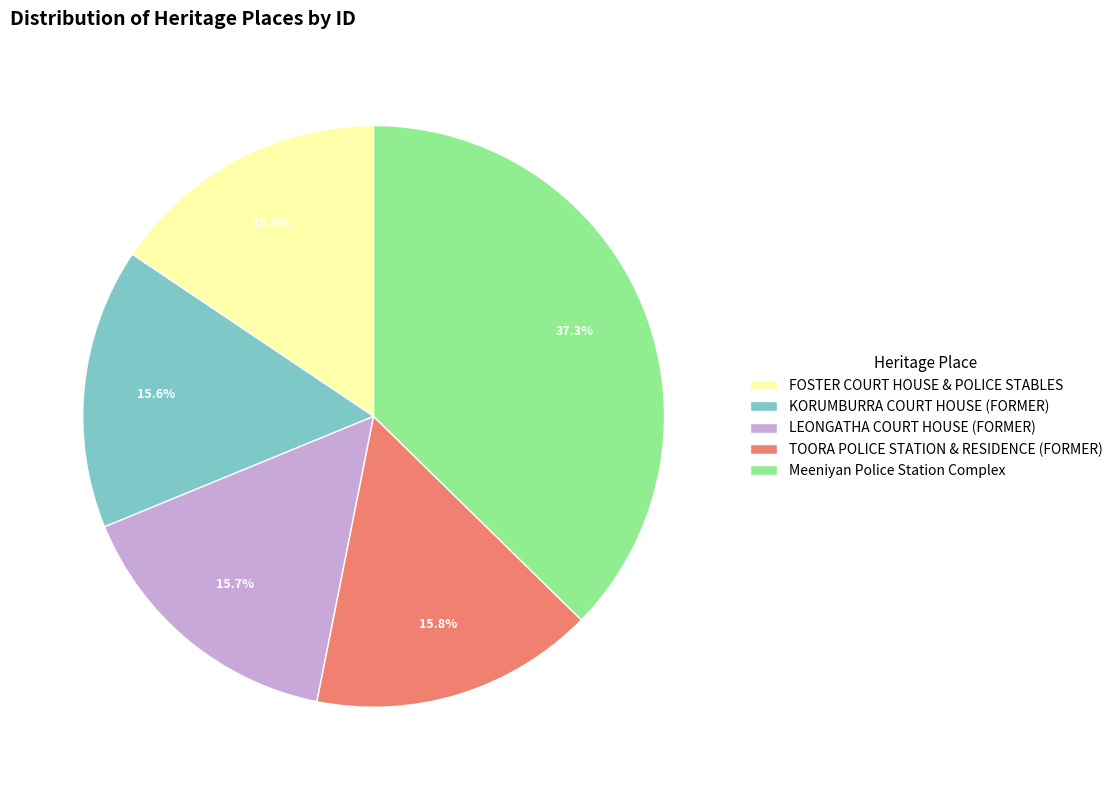

How many slices are in this pie chart?

5